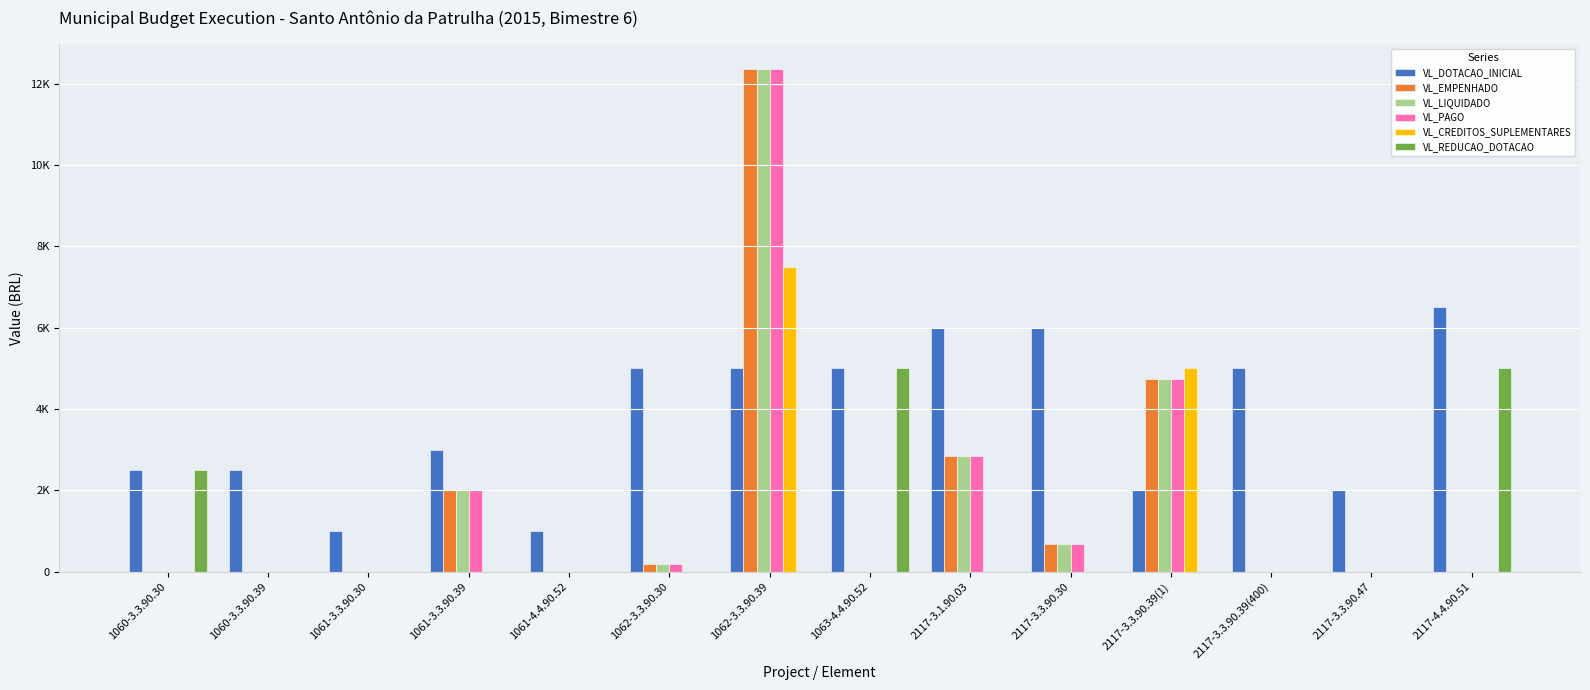

Between 1061-4.4.90.52 and 2117-3.1.90.03, which series saw the biggest shift?

VL_DOTACAO_INICIAL